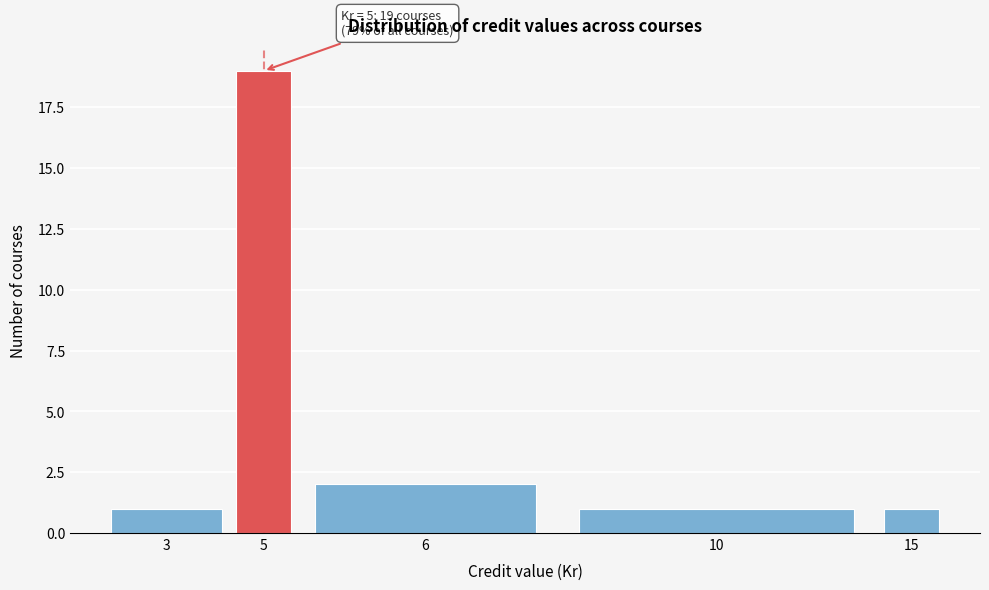

Reading left to right, list all the values displayed in this chart.

3=1	5=19	6=2	10=1	15=1